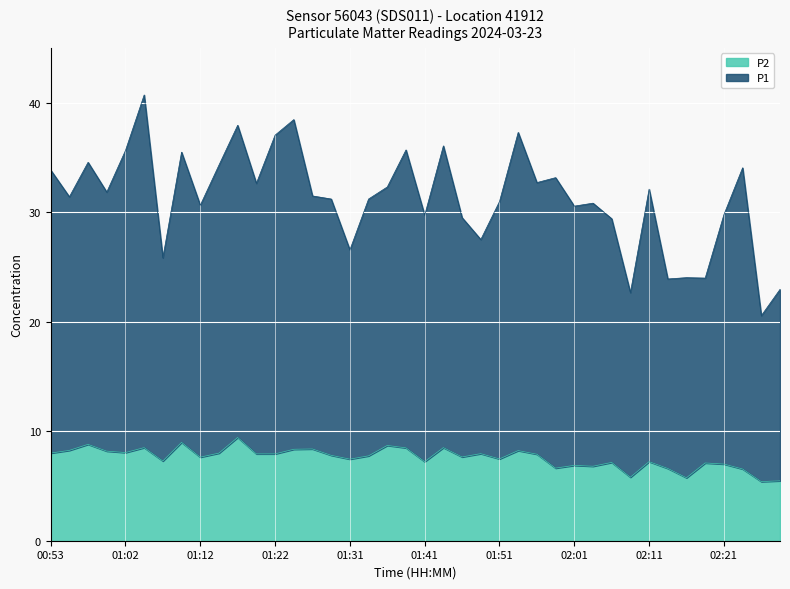

At which label does P1 reach its minimum?

02:25